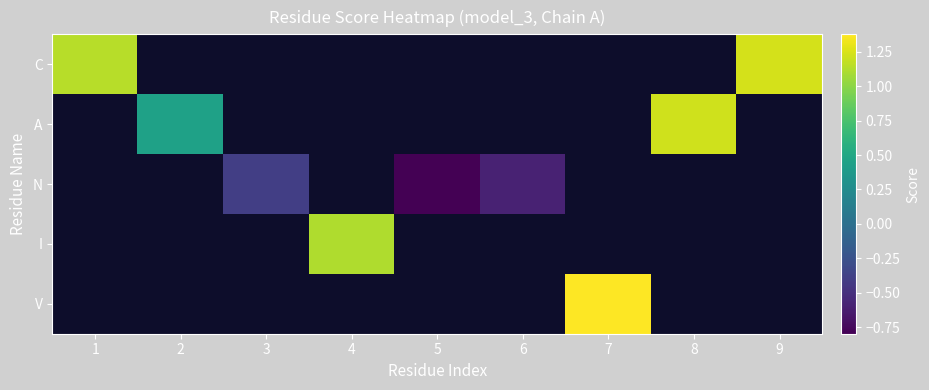

At 2, list the series in order from largest to smallest.

C, A, N, I, V